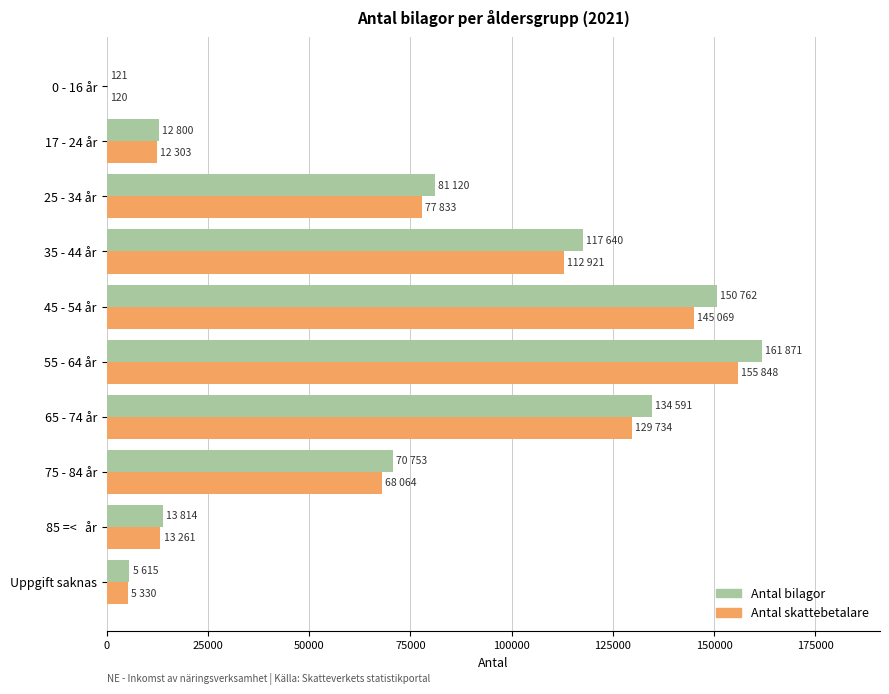

What is the sum of all Antal skattebetalare values?

720483